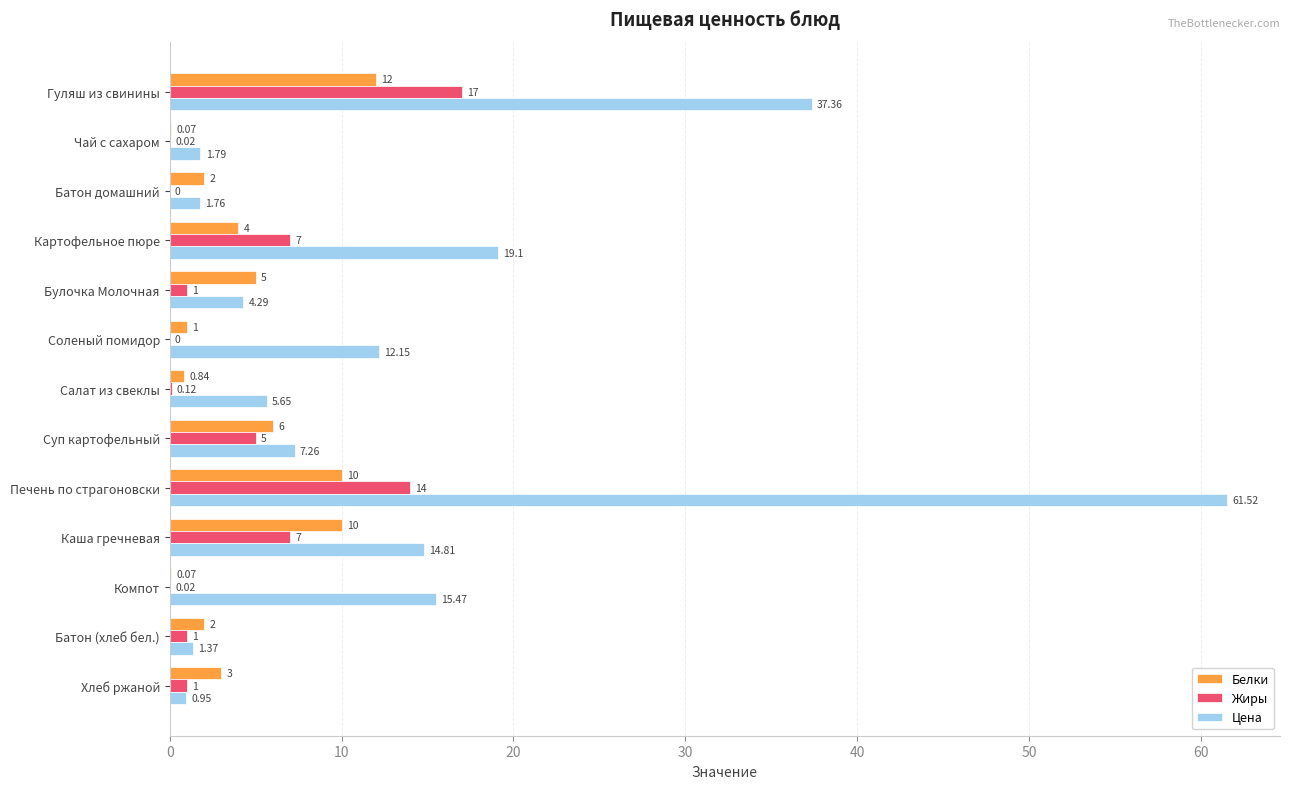

Which series has the largest total across all categories?

Цена